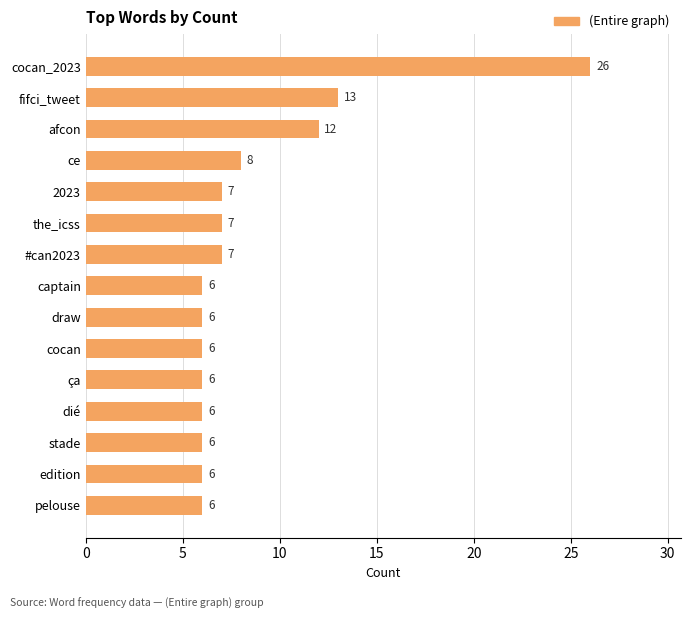

What is the maximum value shown in the chart?

26